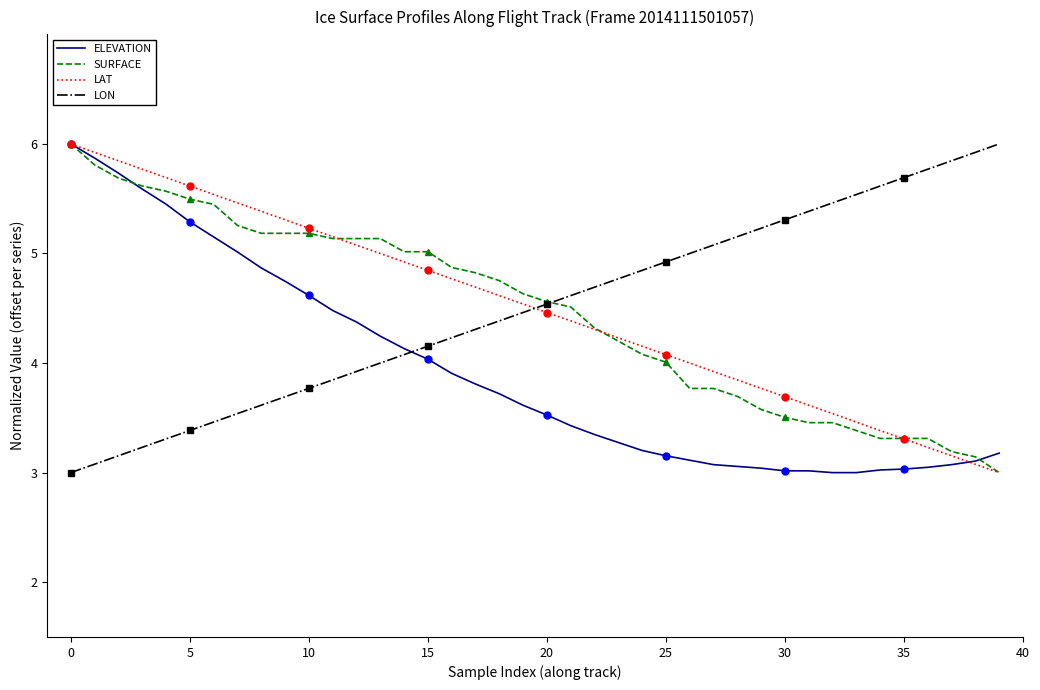

Which series has the widest spread of values?

SURFACE